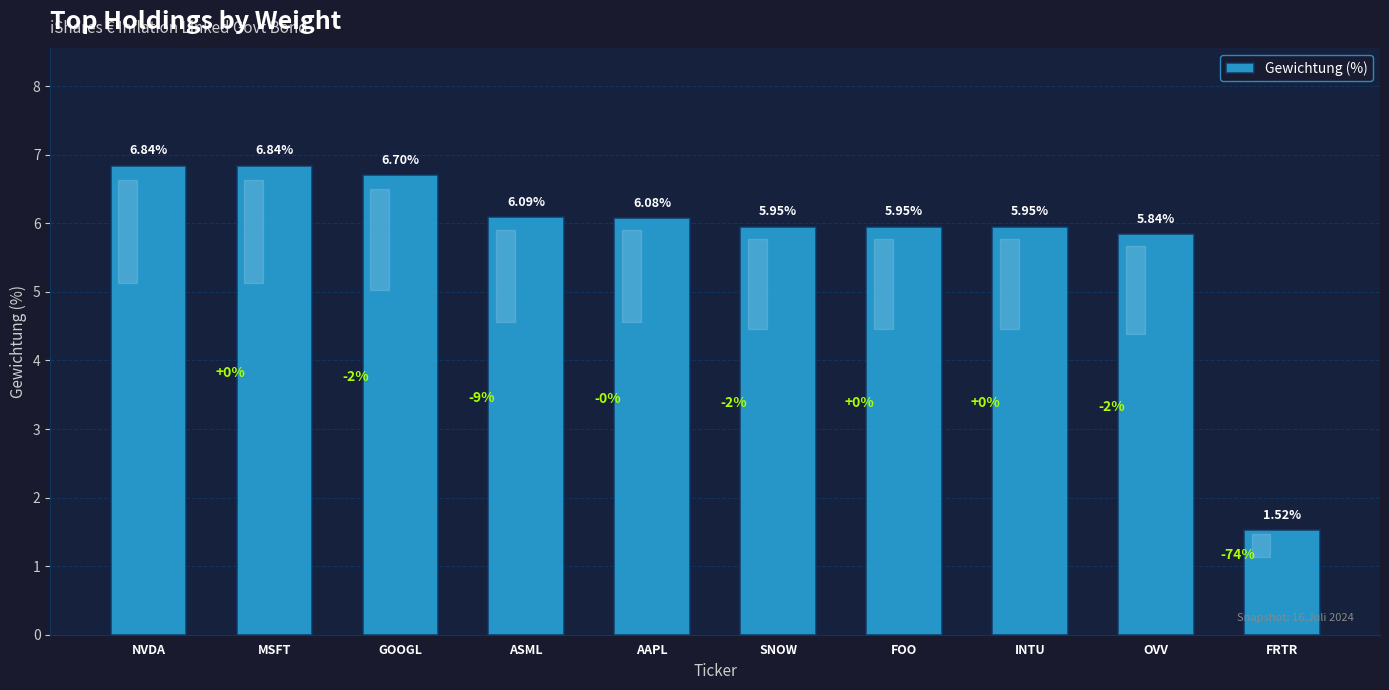

Which category has the lowest value across all series?

FRTR